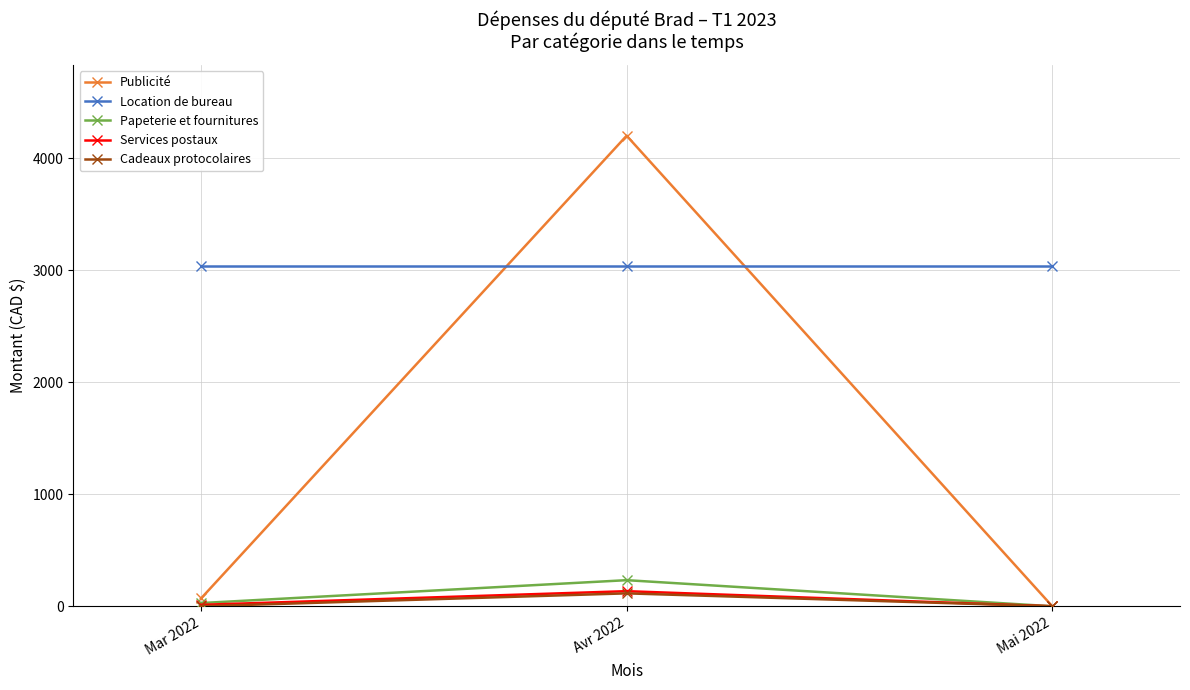

Which series has the largest total across all categories?

Location de bureau